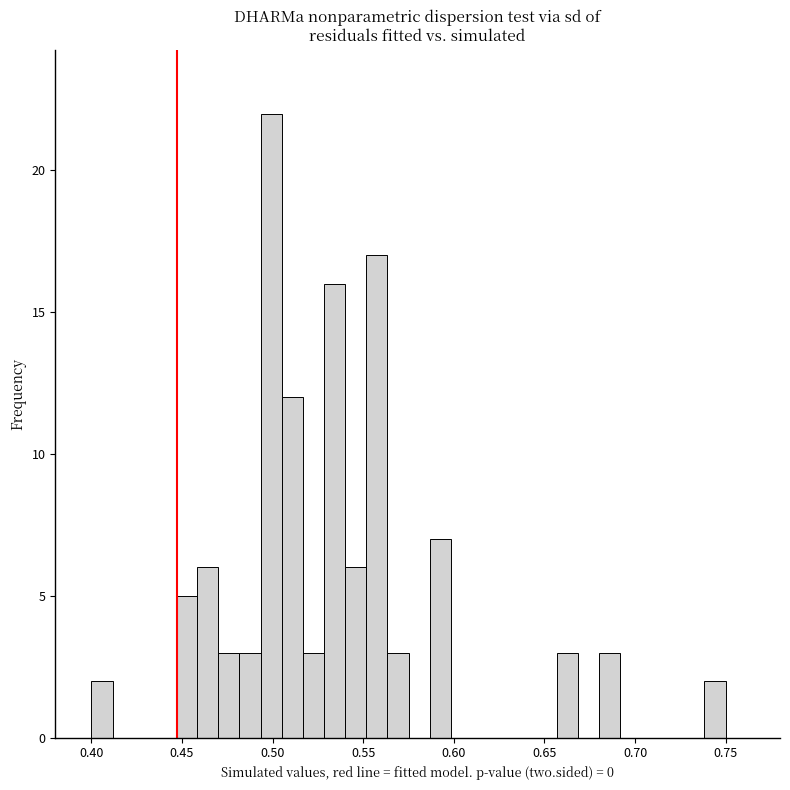

Read against the x-axis, roughly where is the centre of the tallest bar?

0.500